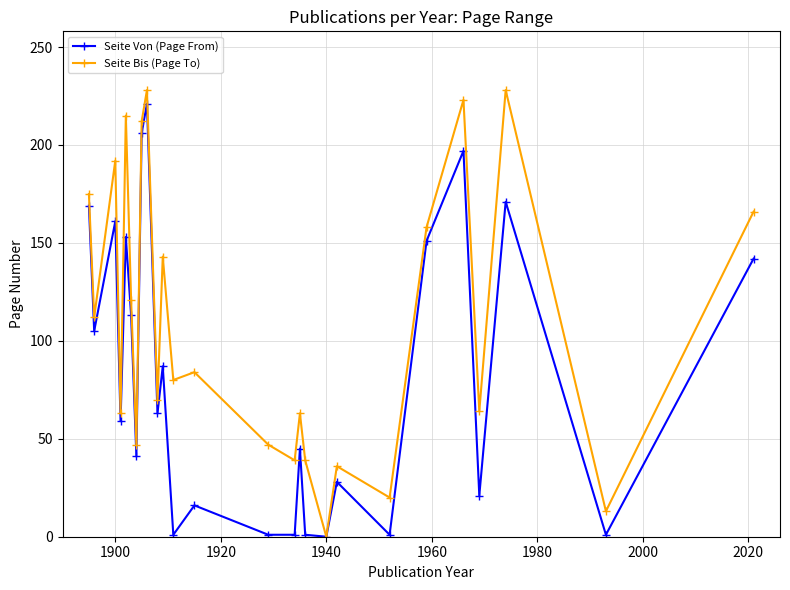

What are all the series names shown in the legend?

Seite Von (Page From), Seite Bis (Page To)